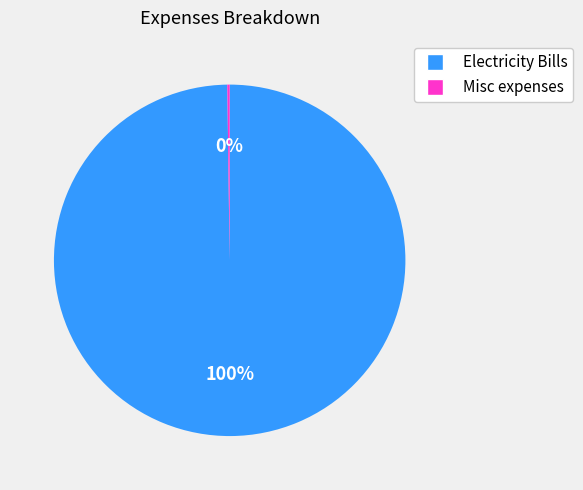

To the nearest percent, what portion does Electricity Bills represent?

100%